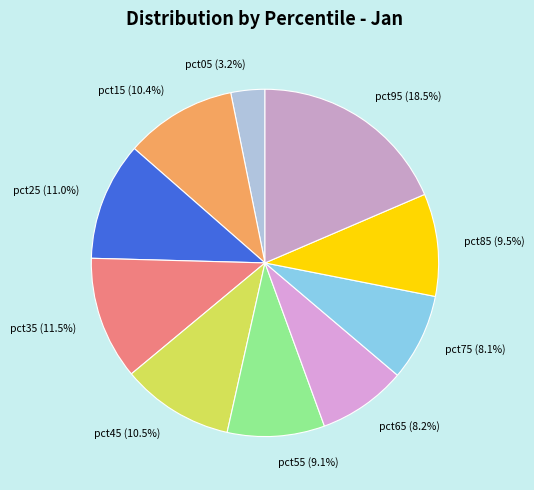

What percentage is the pct05 slice, to the nearest percent?

3%